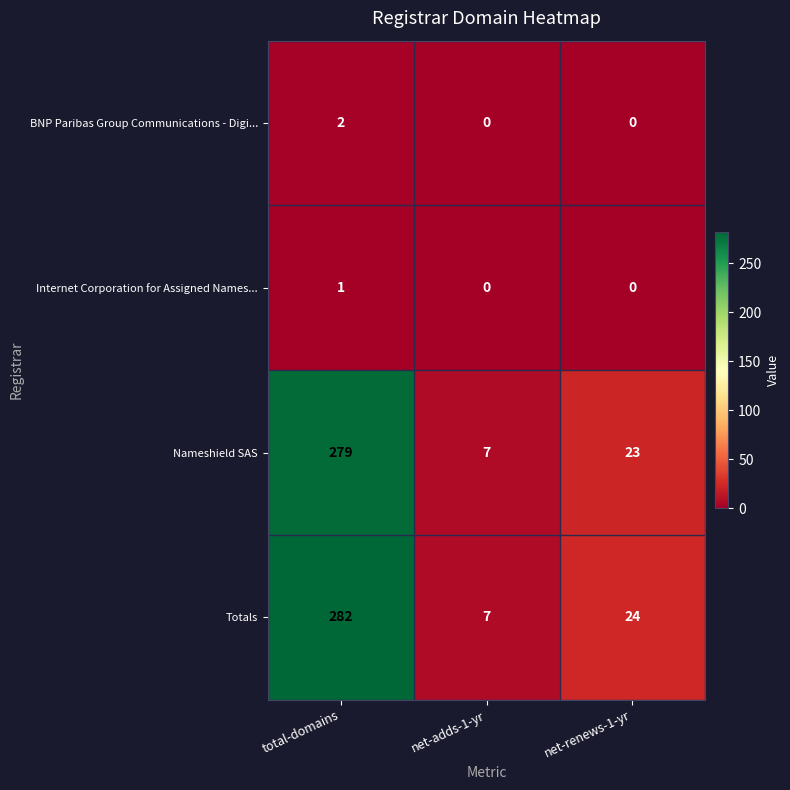

True or false: BNP Paribas Group Communications - Digi... has a value of 2 at total-domains.

True